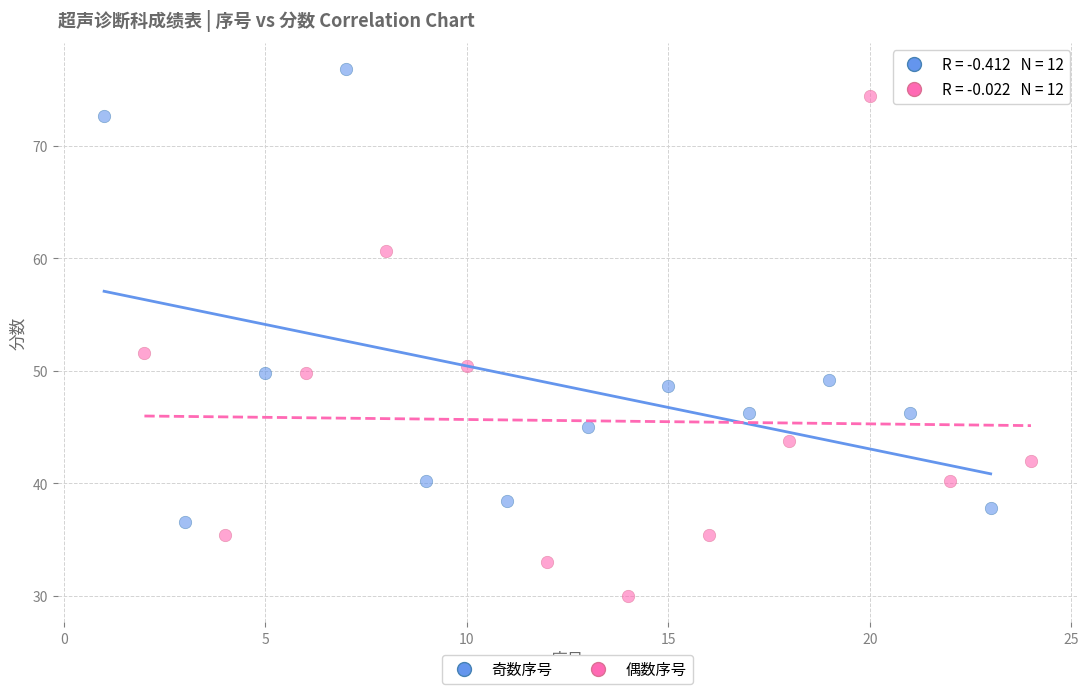

Which series reaches the maximum Y coordinate?

奇数序号